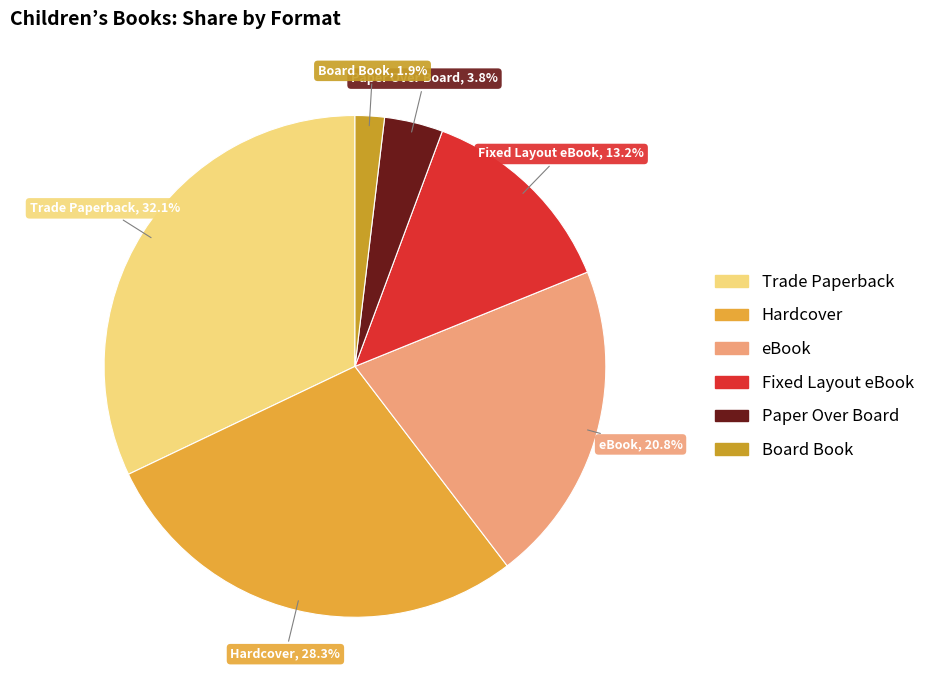

Does Fixed Layout eBook represent more than half of the total?

No